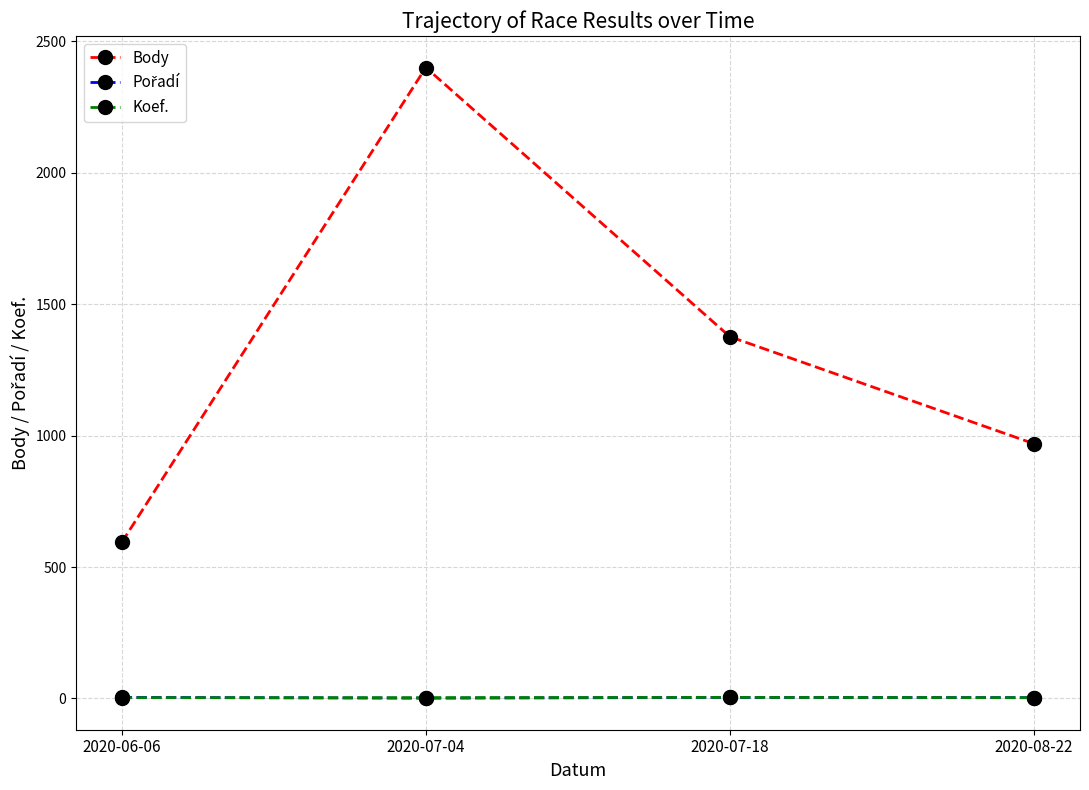

What is the total value across all series at 2020-07-18?

1384